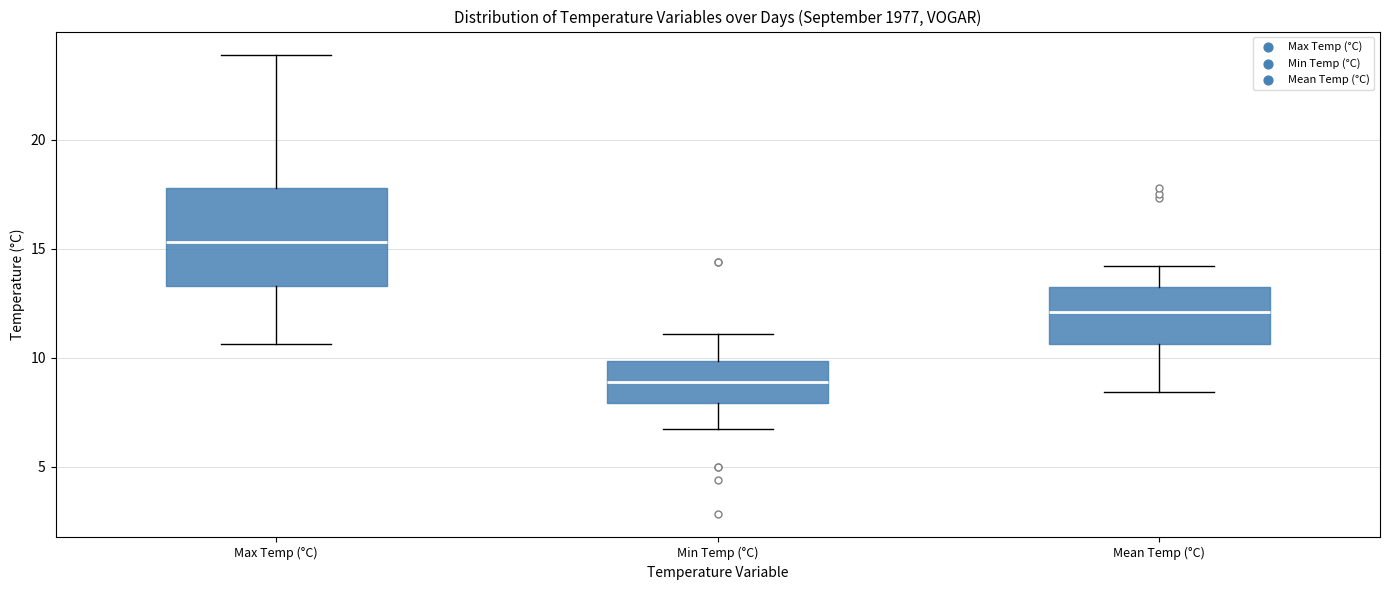

Which box is the tallest, from its lower edge to its upper edge?

Max Temp (°C)